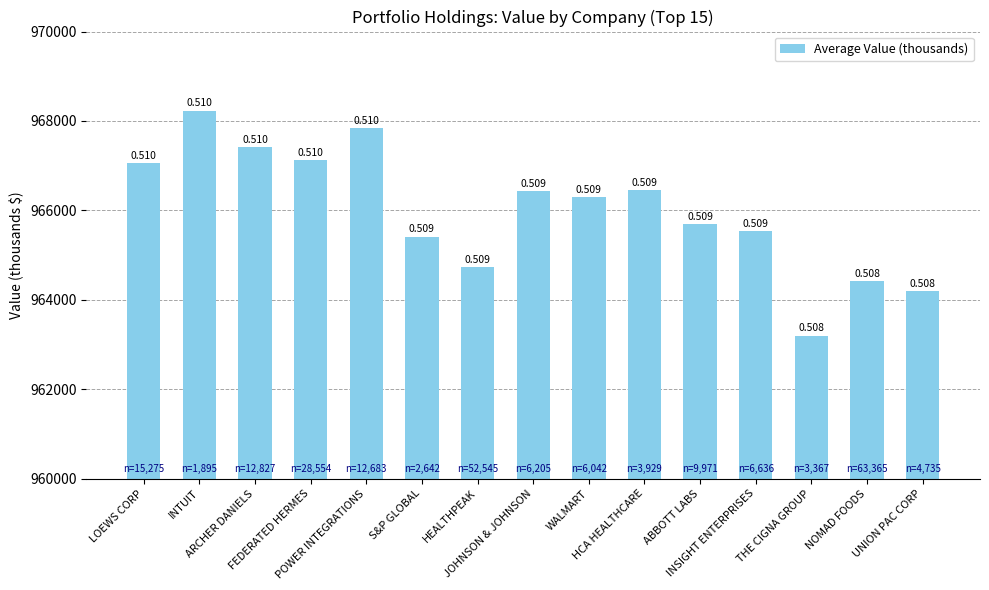

Rank the categories by value from lowest to highest.

THE CIGNA GROUP, UNION PAC CORP, NOMAD FOODS, HEALTHPEAK, S&P GLOBAL, INSIGHT ENTERPRISES, ABBOTT LABS, WALMART, JOHNSON & JOHNSON, HCA HEALTHCARE, LOEWS CORP, FEDERATED HERMES, ARCHER DANIELS, POWER INTEGRATIONS, INTUIT